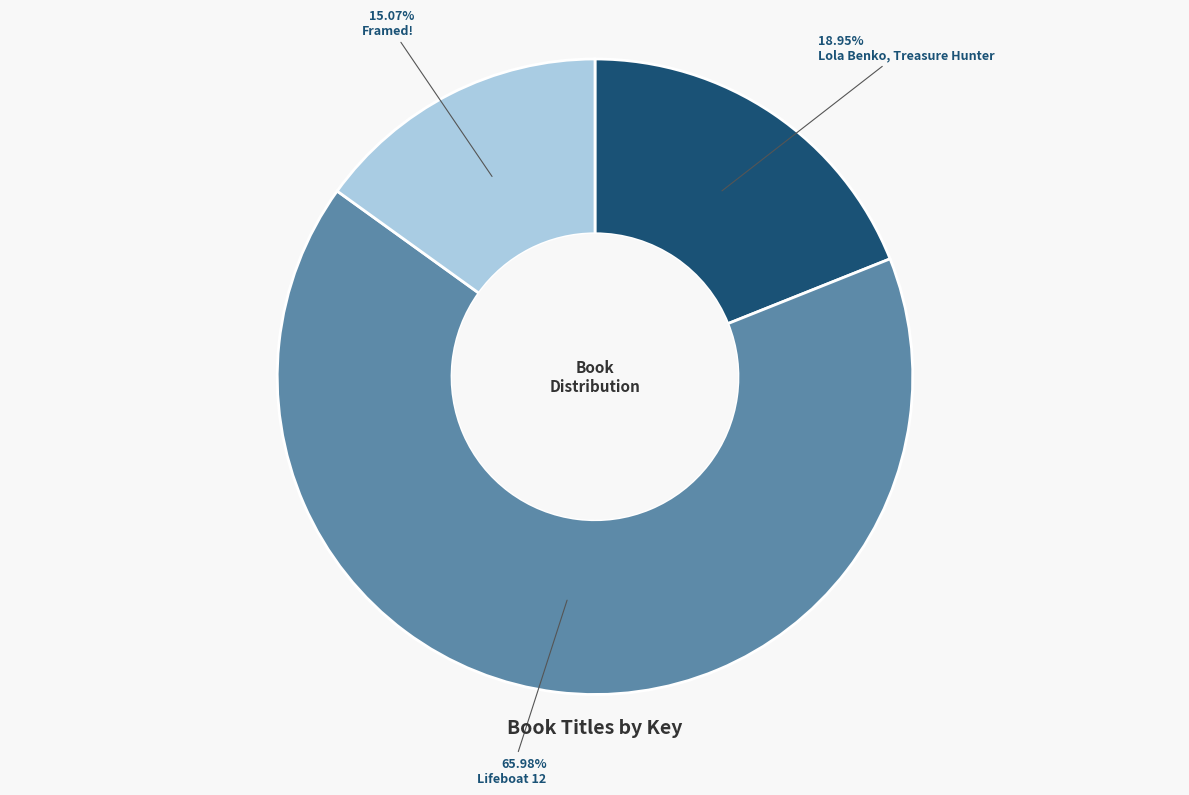

Between Framed! and Lifeboat 12, which is larger?

Lifeboat 12